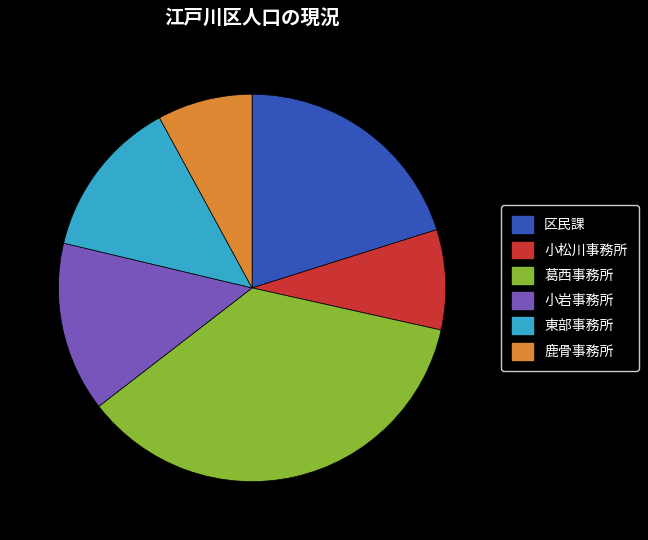

The 東部事務所 slice represents 13% of the pie. True or false?

True